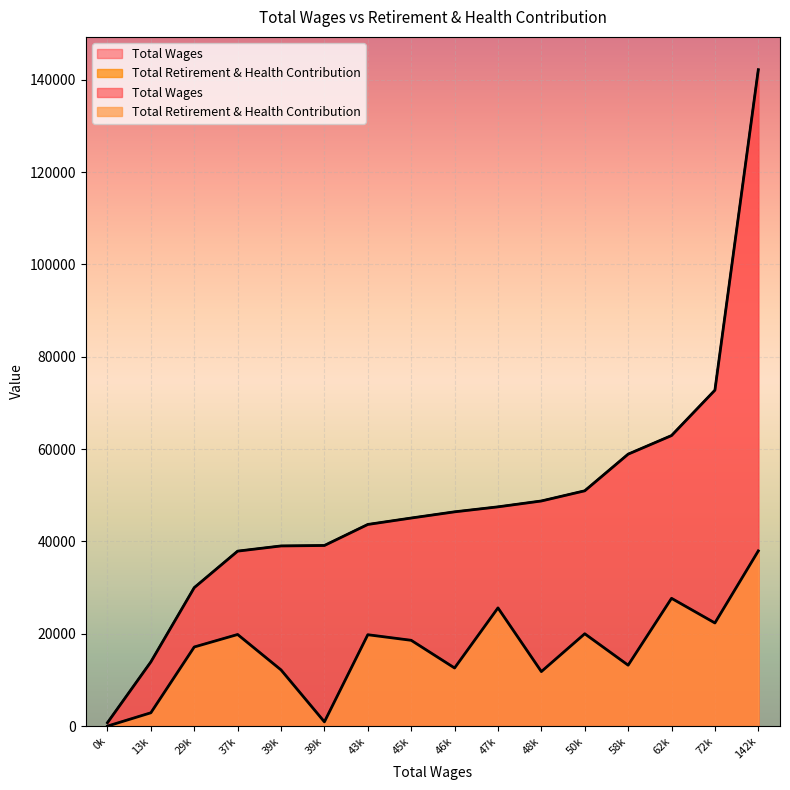

What is the difference between the maximum and minimum values in the Total Wages series?

141416